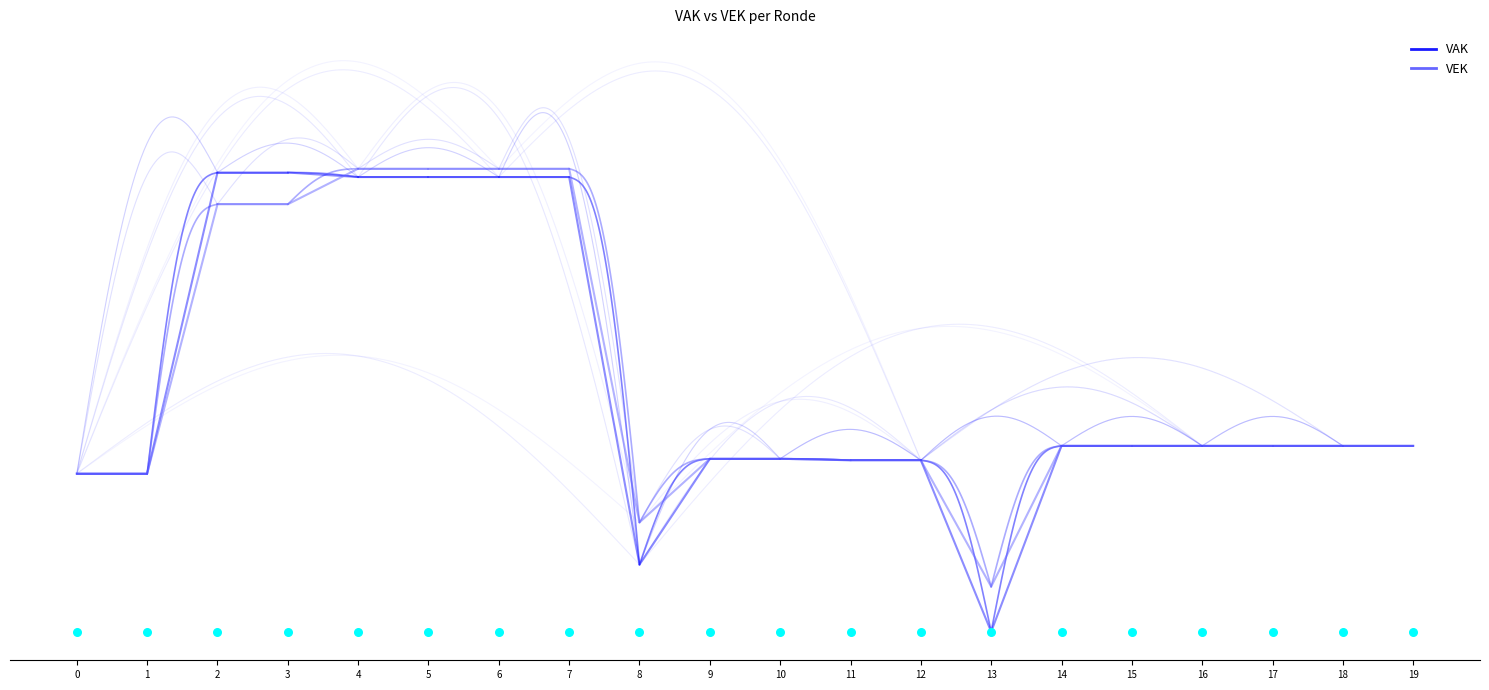

At how many categories does at least one series exceed 6615?

6